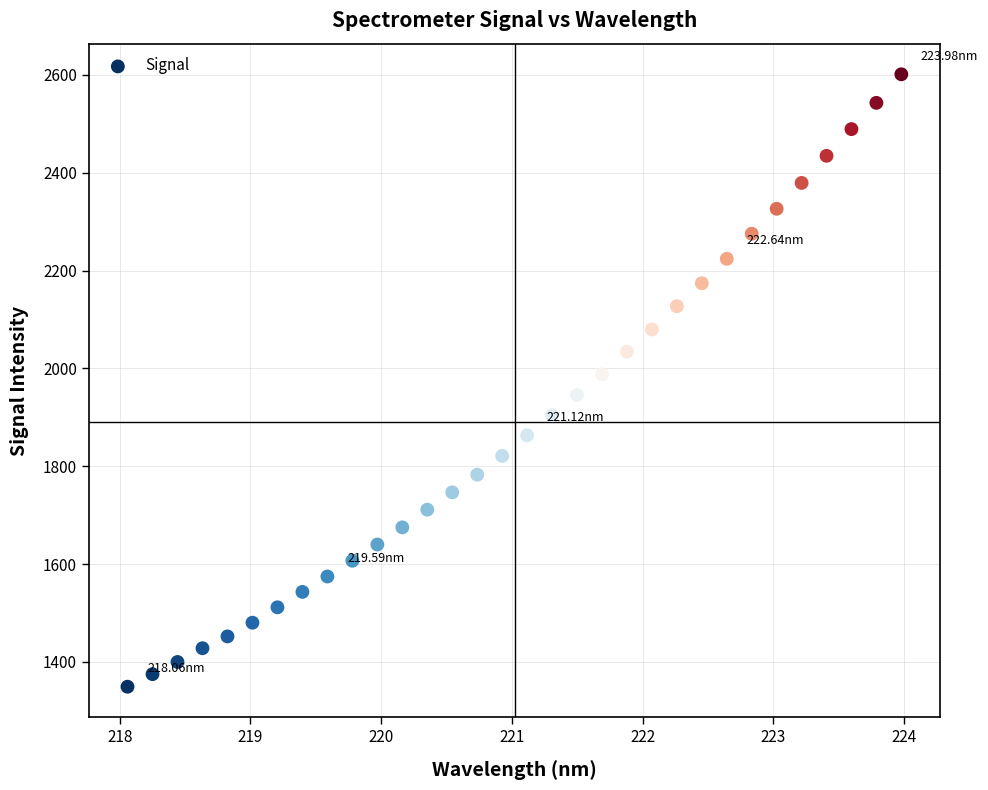

What is the range of X values (max minus min)?

5.9